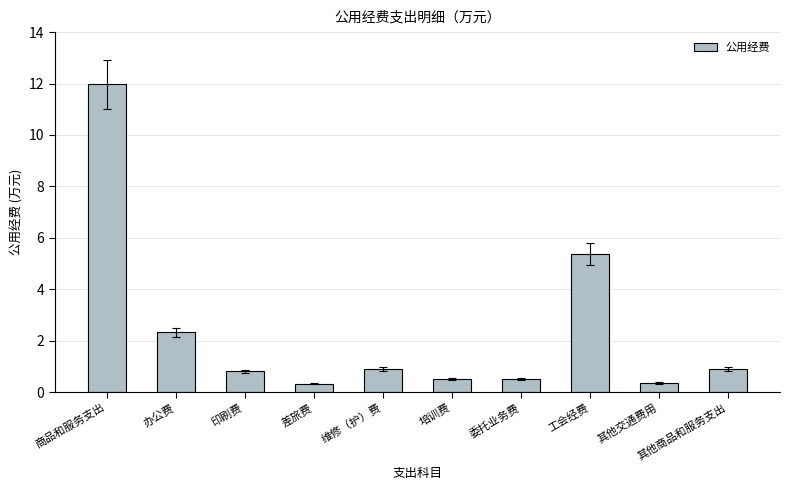

How many bars are there in total?

10